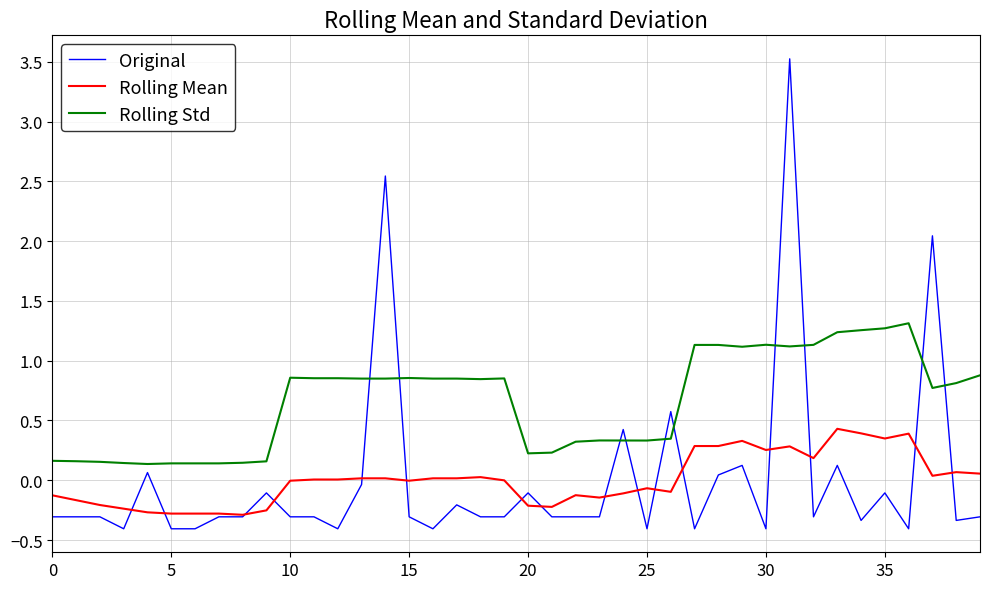

Rank the series by their maximum value, from lowest to highest.

Rolling Mean, Rolling Std, Original